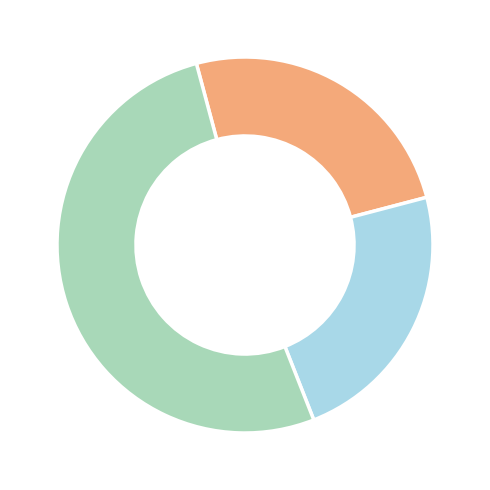

Is there a majority slice in this chart?

Yes